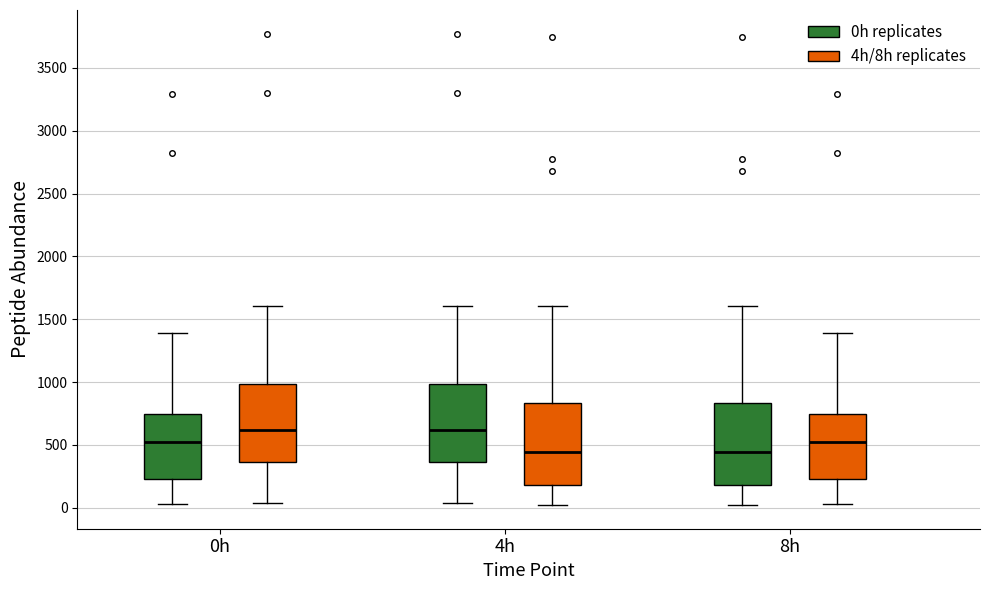

Reading left to right, transcribe this box plot: for each box, give where its median line is, the range the box spans, and where its two whiskers end, as read against the y-axis. The values are not printed on the chart, so give them approximately, as read against the axis.

0h (0h replicates): median 500, box 250 to 750, whiskers 50 to 1400
0h (4h/8h replicates): median 600, box 350 to 1000, whiskers 50 to 1600
4h (0h replicates): median 600, box 350 to 1000, whiskers 50 to 1600
4h (4h/8h replicates): median 450, box 200 to 850, whiskers 0 to 1600
8h (0h replicates): median 450, box 200 to 850, whiskers 0 to 1600
8h (4h/8h replicates): median 500, box 250 to 750, whiskers 50 to 1400